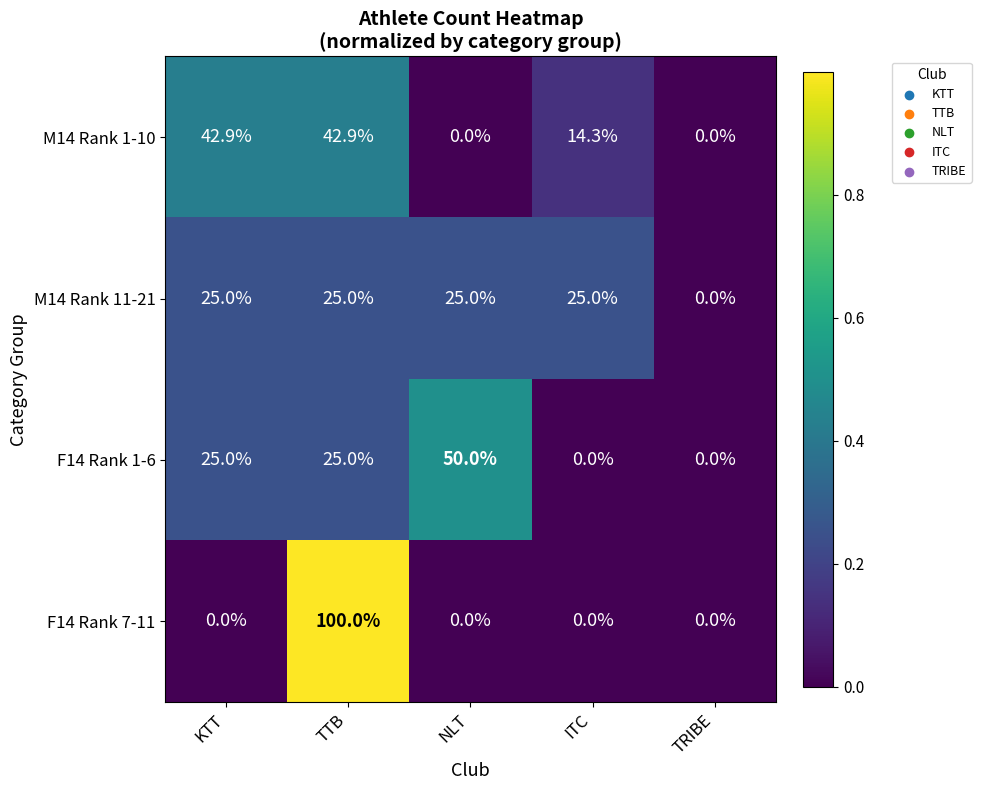

Reading left to right, extract all data points from this chart.

M14 Rank 1-10: KTT=42.9	TTB=42.9	NLT=0.0	ITC=14.3	TRIBE=0.0
M14 Rank 11-21: KTT=25.0	TTB=25.0	NLT=25.0	ITC=25.0	TRIBE=0.0
F14 Rank 1-6: KTT=25.0	TTB=25.0	NLT=50.0	ITC=0.0	TRIBE=0.0
F14 Rank 7-11: KTT=0.0	TTB=100.0	NLT=0.0	ITC=0.0	TRIBE=0.0